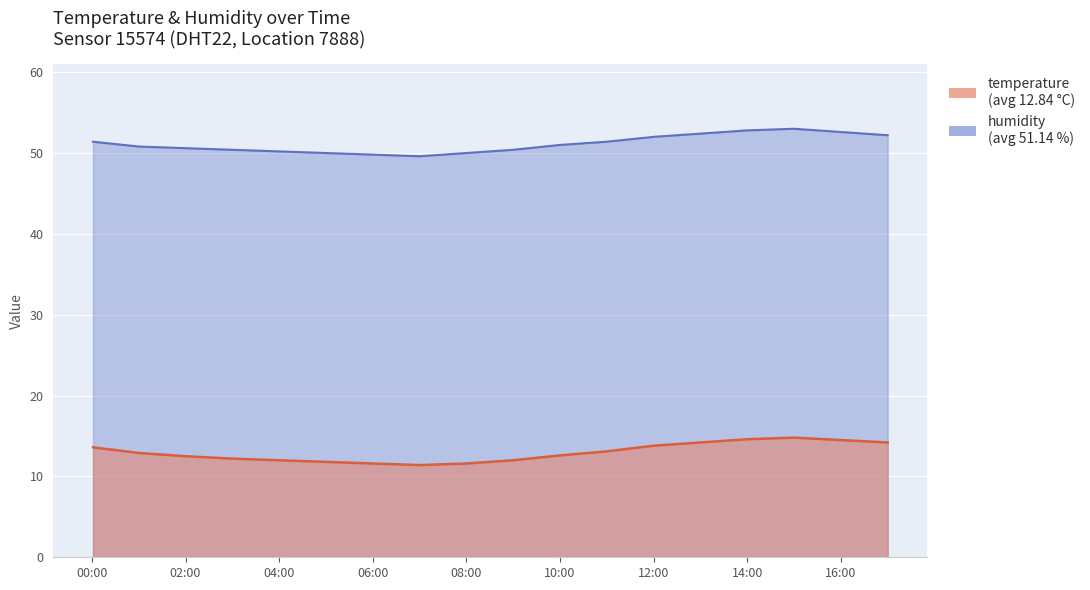

What is the average value of the humidity series?

51.1